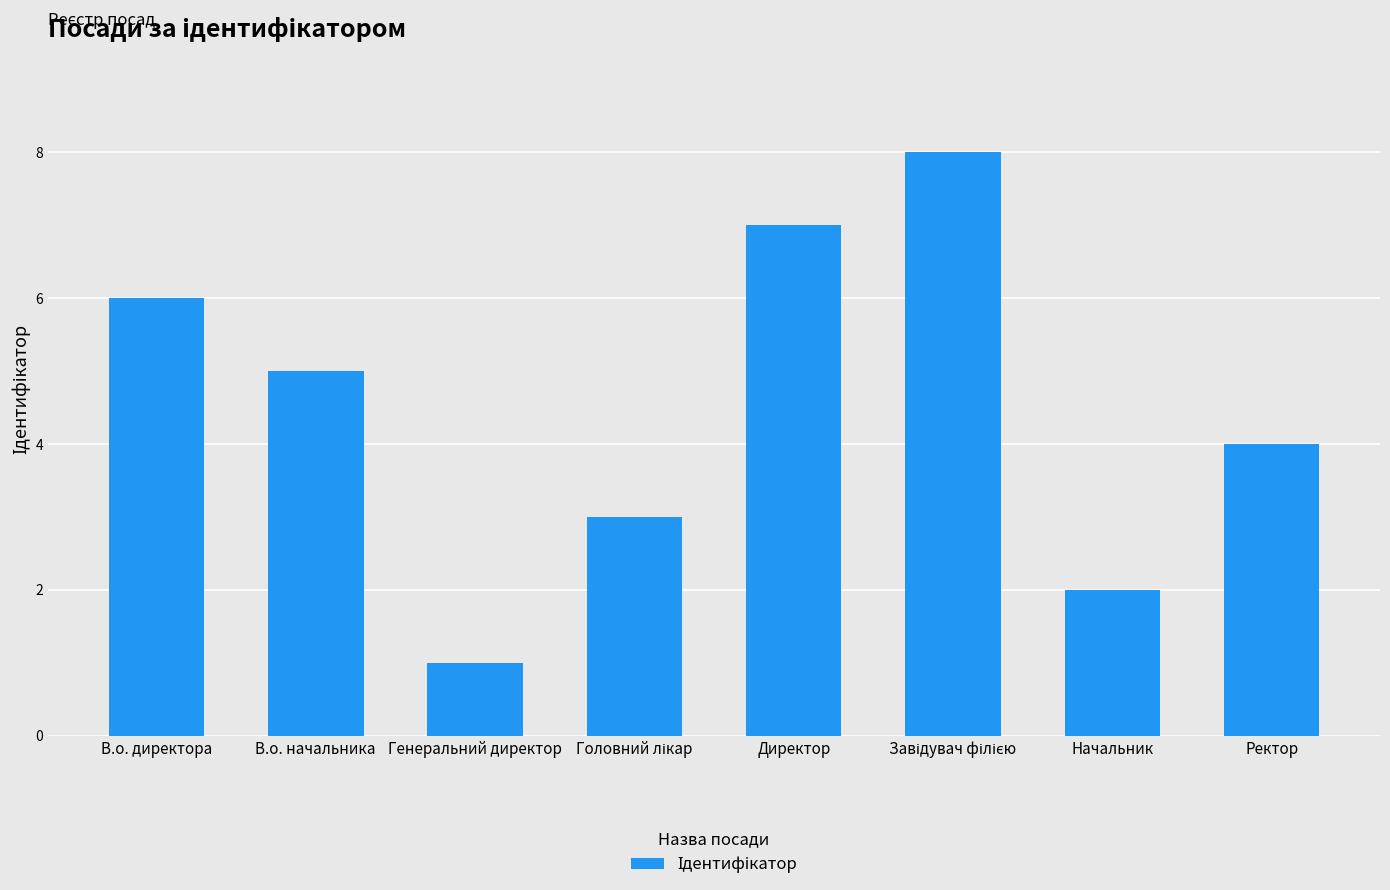

What is the maximum value shown in the chart?

8